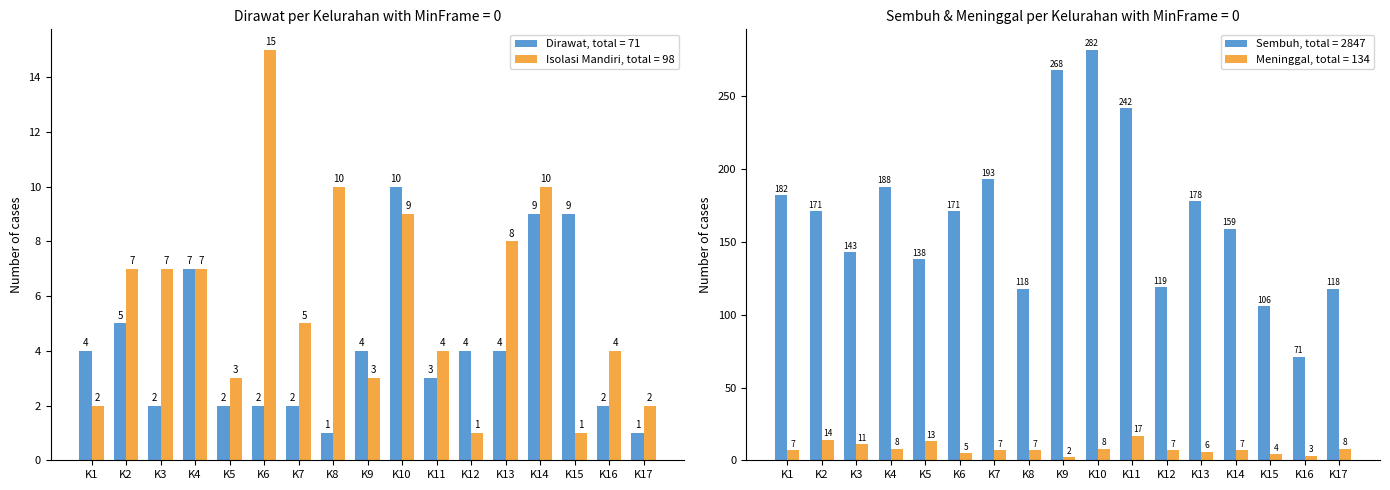

At which label does Dirawat, total = 71 reach its peak?

K10